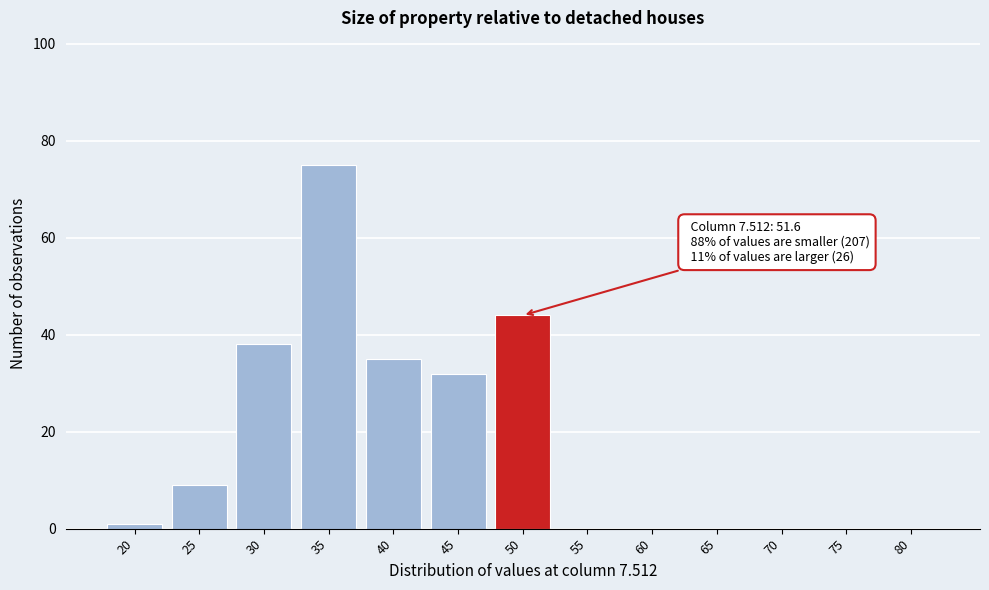

Reading right to left, list all the values displayed in this chart.

80=0	75=0	70=0	65=0	60=0	55=0	50=44	45=32	40=35	35=75	30=38	25=9	20=1